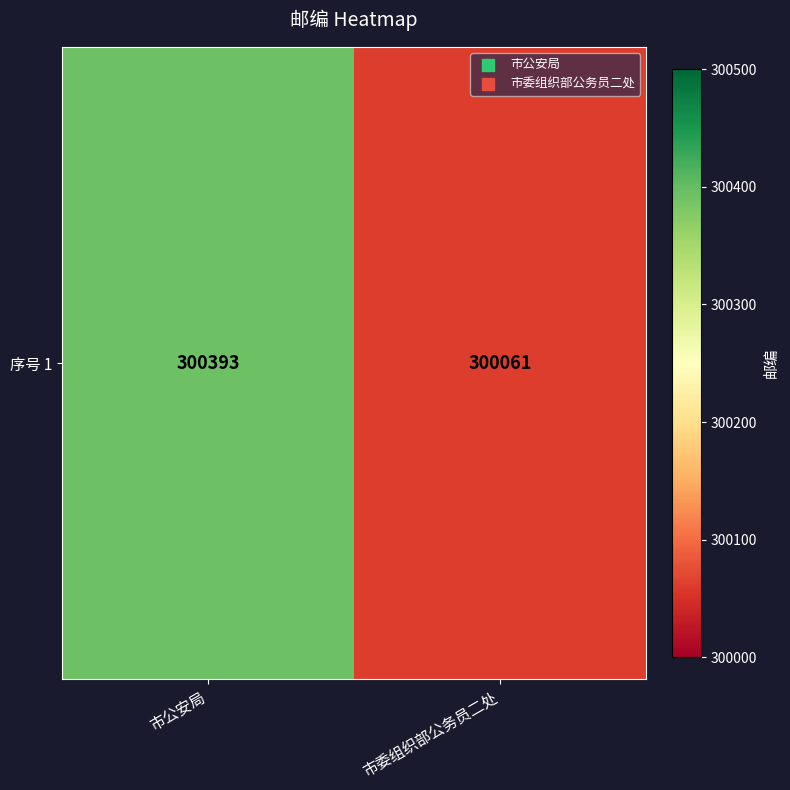

Which label corresponds to the smallest value in the chart?

市委组织部公务员二处